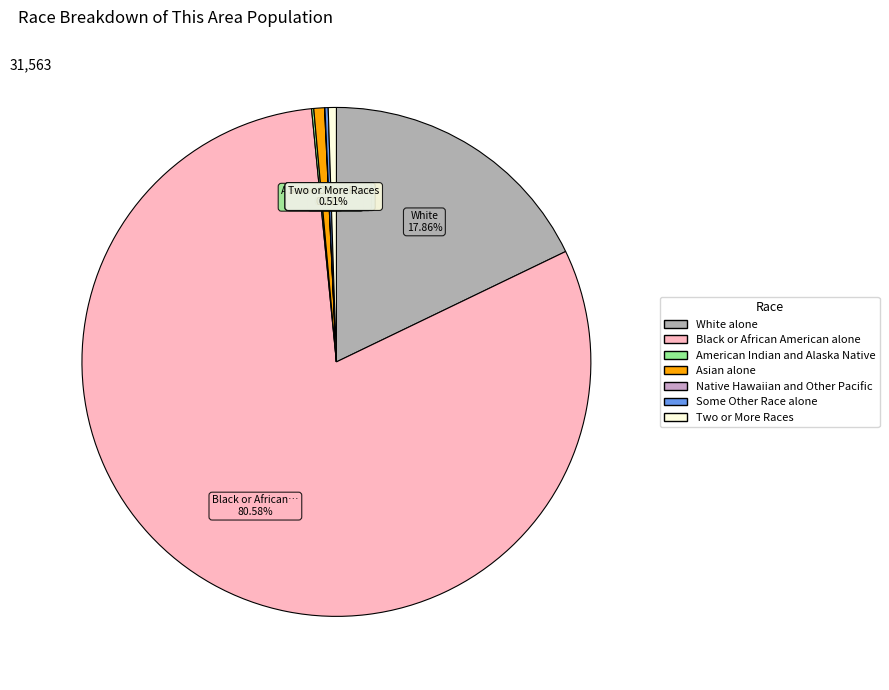

What is the change in value from White alone to American Indian and Alaska Native?

-5592